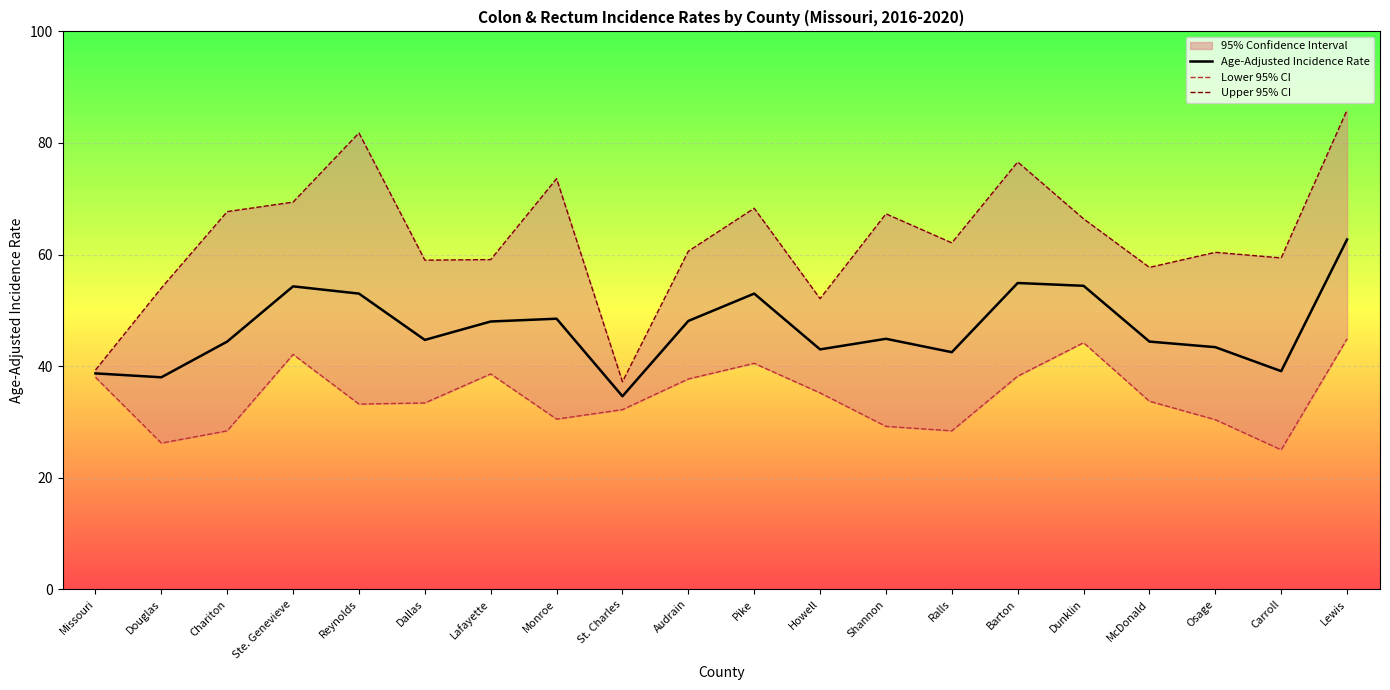

Reading left to right, extract all data points from this chart.

Age-Adjusted Incidence Rate: 38.7	38.0	44.4	54.3	53.0	44.7	48.0	48.5	34.6	48.1	53.0	43.0	44.9	42.5	54.9	54.4	44.4	43.4	39.1	62.7
Lower 95% CI: 38.0	26.2	28.4	42.1	33.2	33.4	38.6	30.5	32.2	37.7	40.5	35.2	29.2	28.4	38.2	44.2	33.7	30.4	25.0	44.9
Upper 95% CI: 39.3	54.0	67.7	69.4	81.8	59.0	59.1	73.6	37.2	60.6	68.3	52.1	67.3	62.1	76.6	66.4	57.7	60.4	59.4	85.9